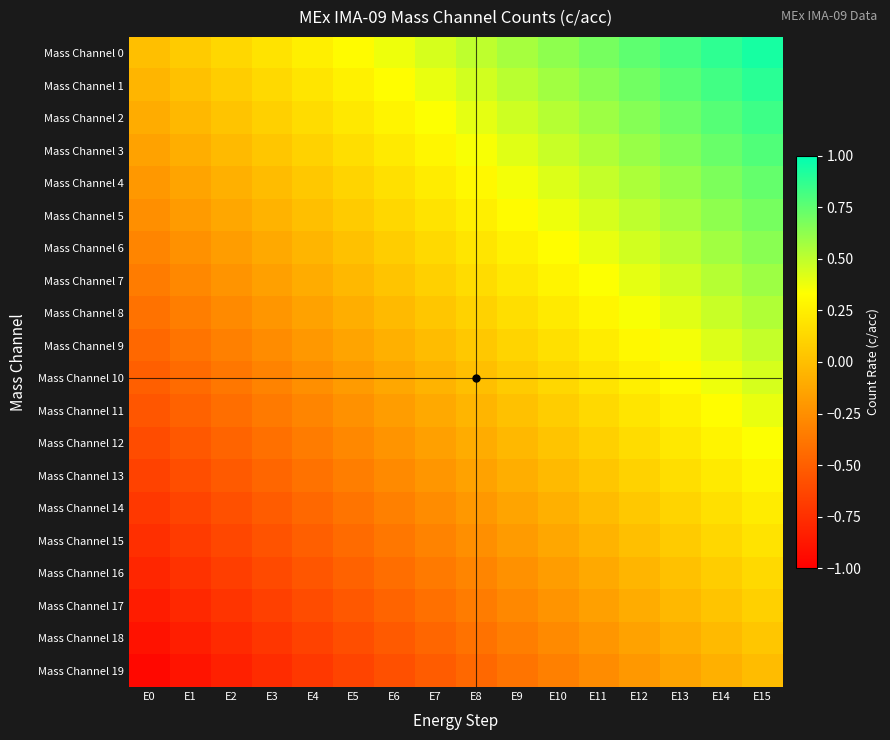

Which series has the largest range (max minus min)?

Mass Channel 0